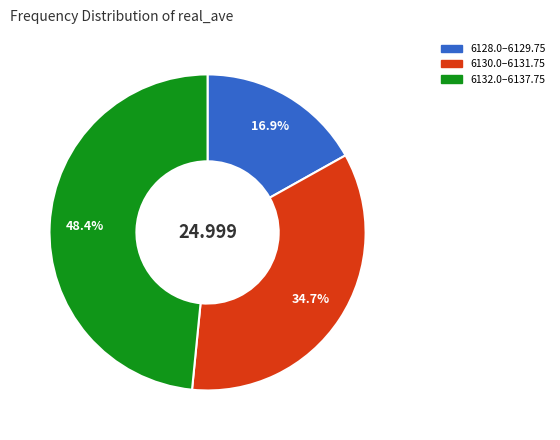

Is there any slice that represents more than half of the pie?

No